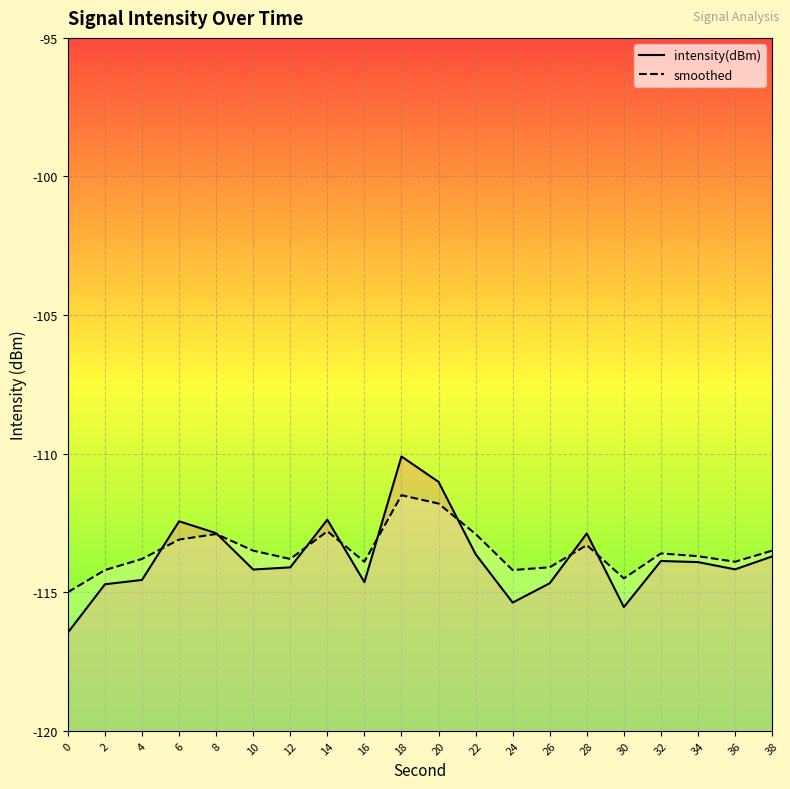

Where is the first local maximum for smoothed?

8